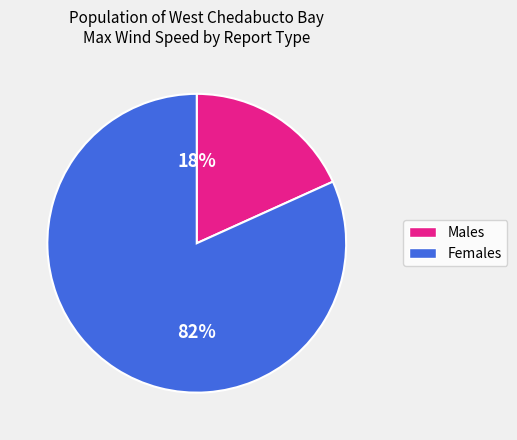

Is there a majority slice in this chart?

Yes